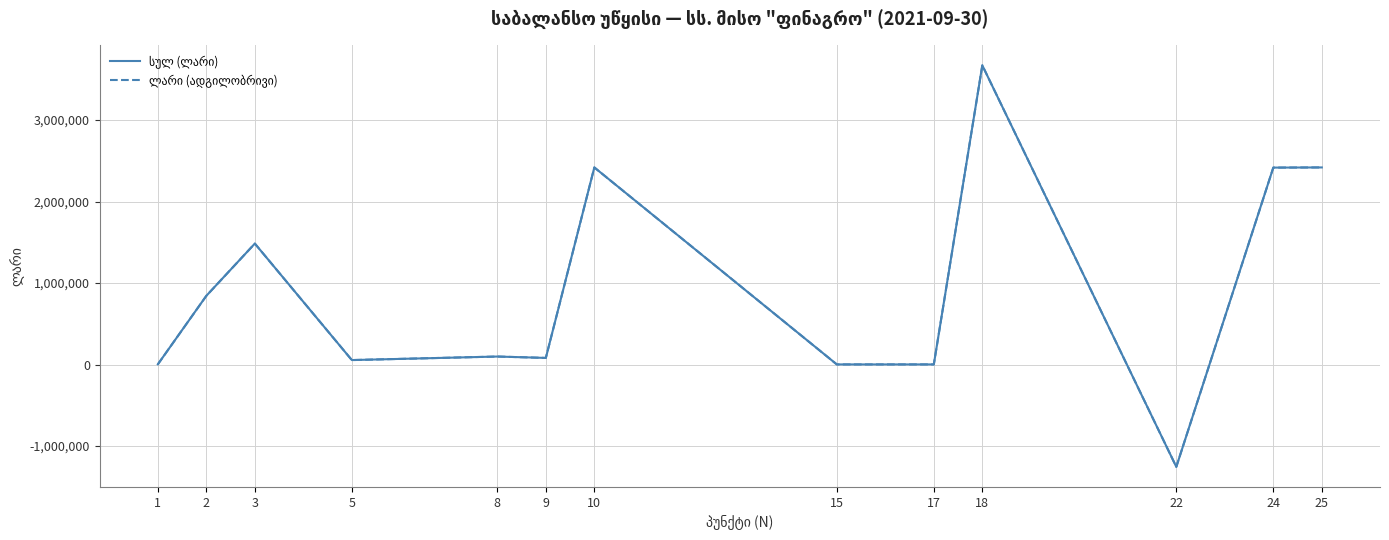

Does the chart display data point markers on the line(s)?

No